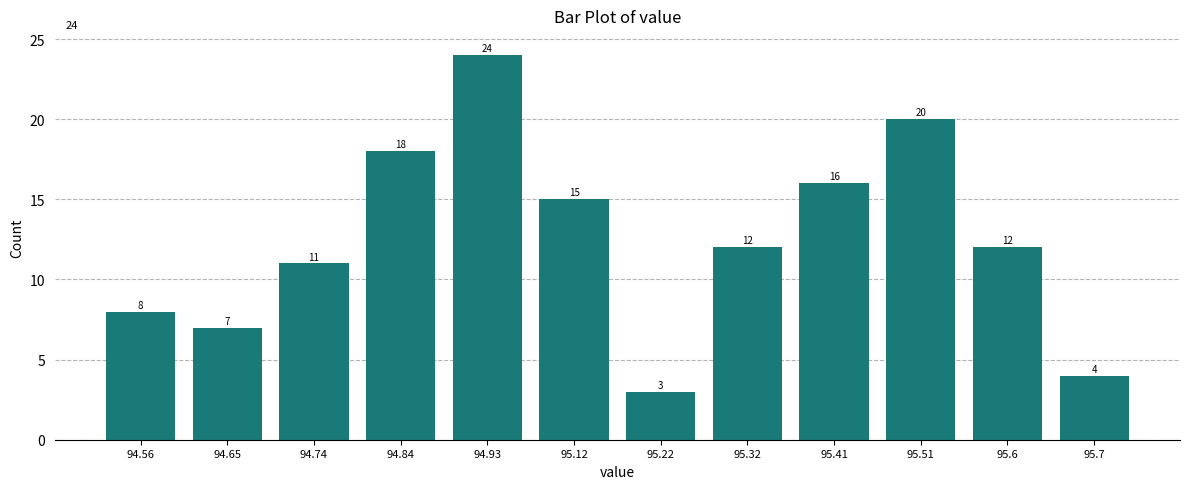

Reading right to left, transcribe all the data shown in this chart.

95.7=4	95.6=12	95.51=20	95.41=16	95.32=12	95.22=3	95.12=15	94.93=24	94.84=18	94.74=11	94.65=7	94.56=8